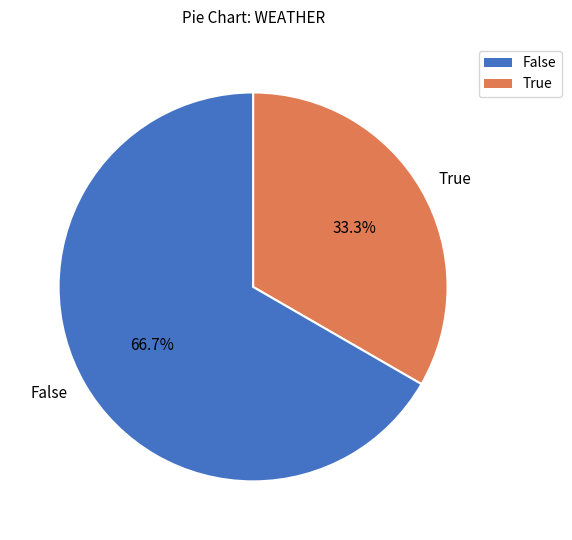

Is there any slice that represents more than half of the pie?

Yes